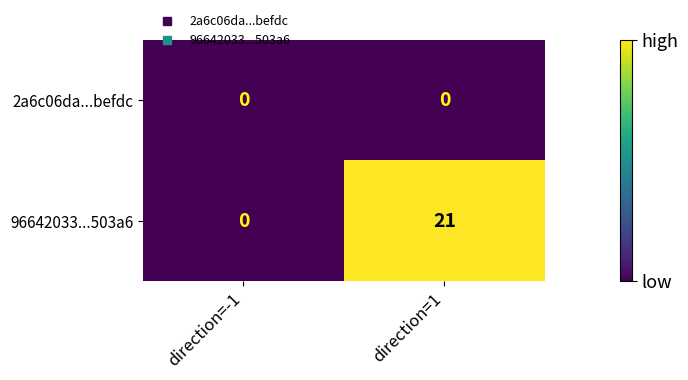

Which series has the largest total across all categories?

96642033...503a6